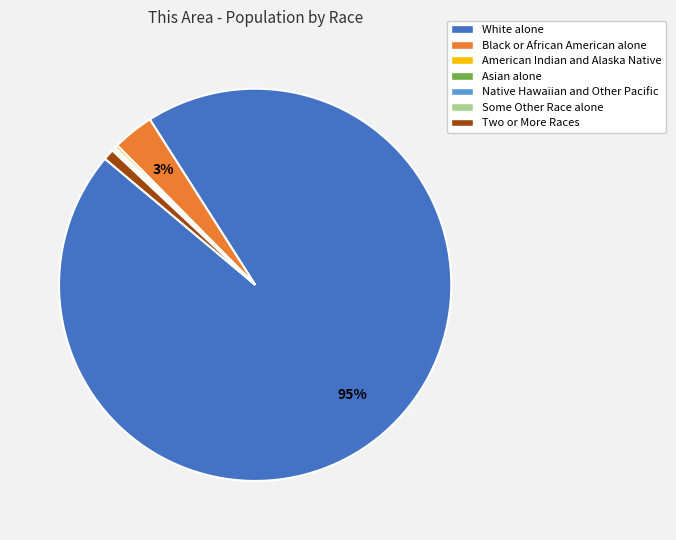

Is White alone the majority of the pie?

Yes